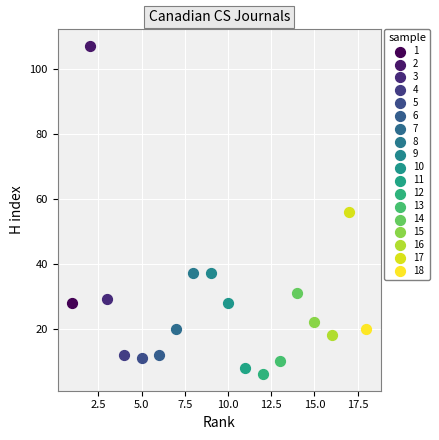

Which series reaches the minimum Y coordinate?

12